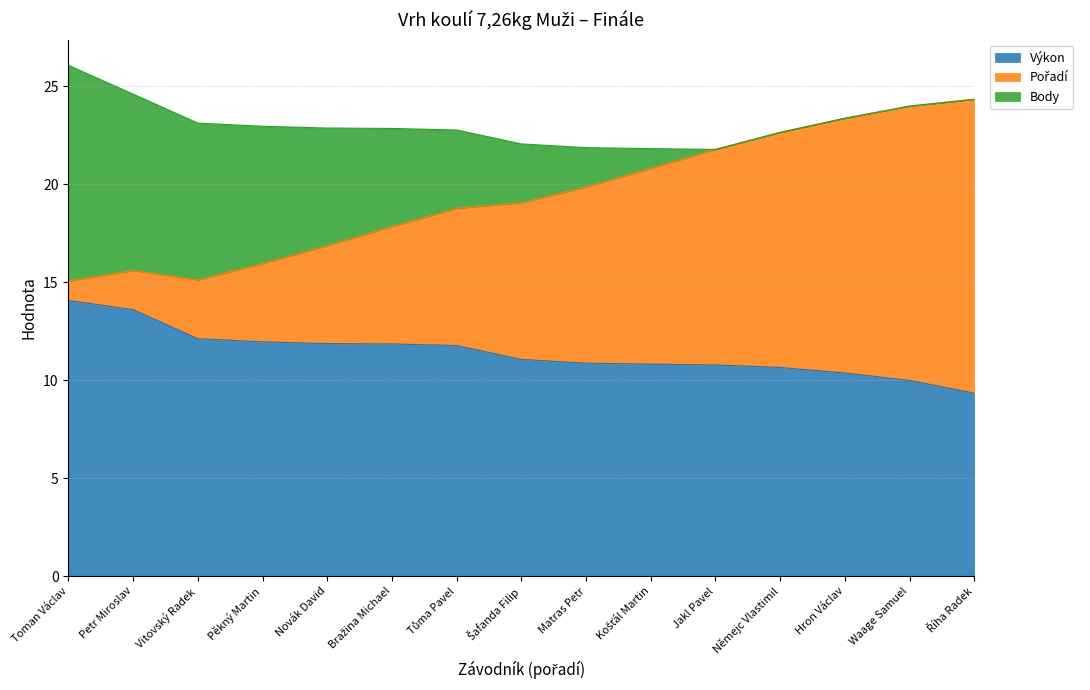

Where does the Výkon series first go above 11?

Toman Václav